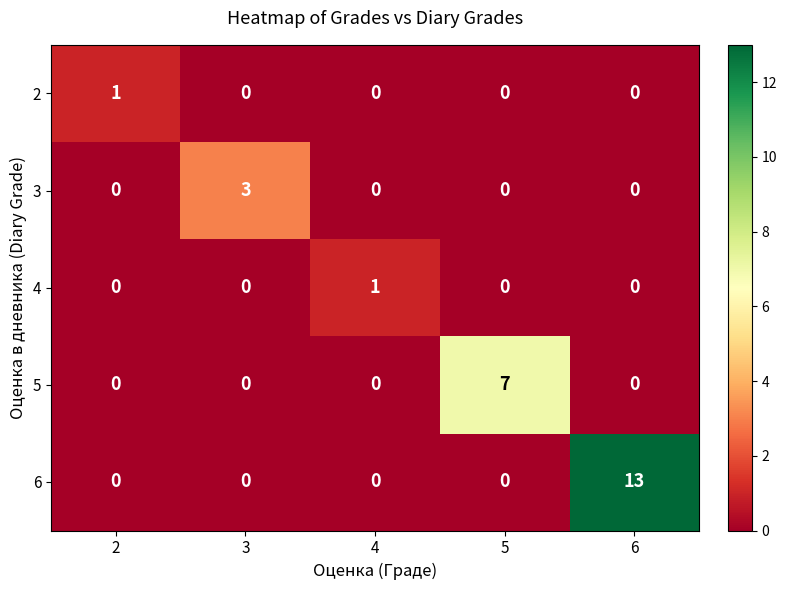

How many series are shown in this chart?

5